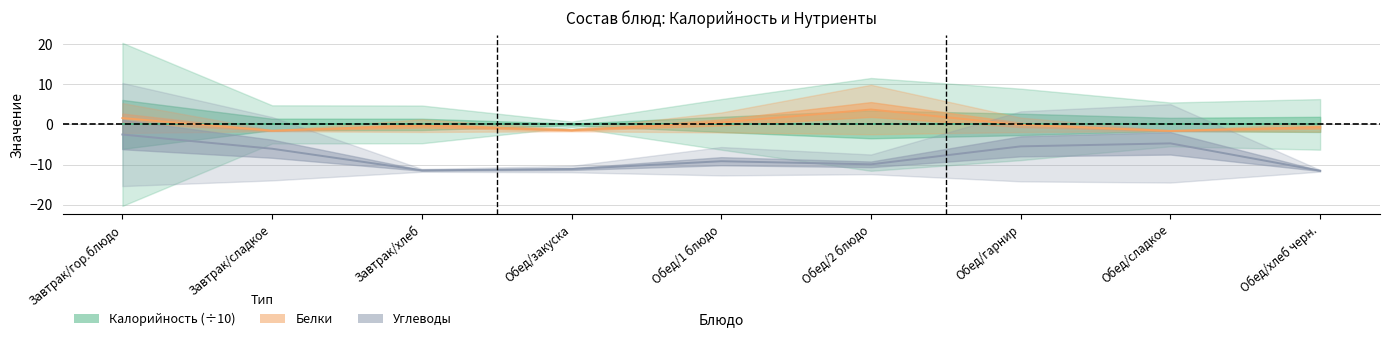

Between Обед/2 блюдо and Завтрак/хлеб, which is larger?

Обед/2 блюдо